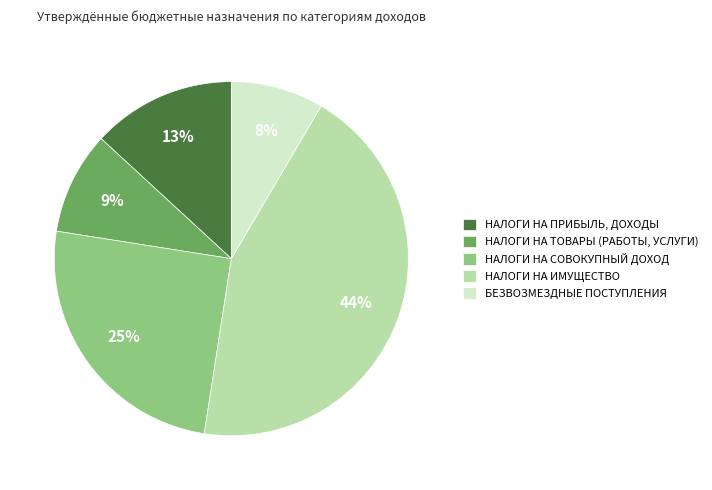

To the nearest percent, what is the difference between the БЕЗВОЗМЕЗДНЫЕ ПОСТУПЛЕНИЯ and НАЛОГИ НА ТОВАРЫ (РАБОТЫ, УСЛУГИ) slice percentages?

1%